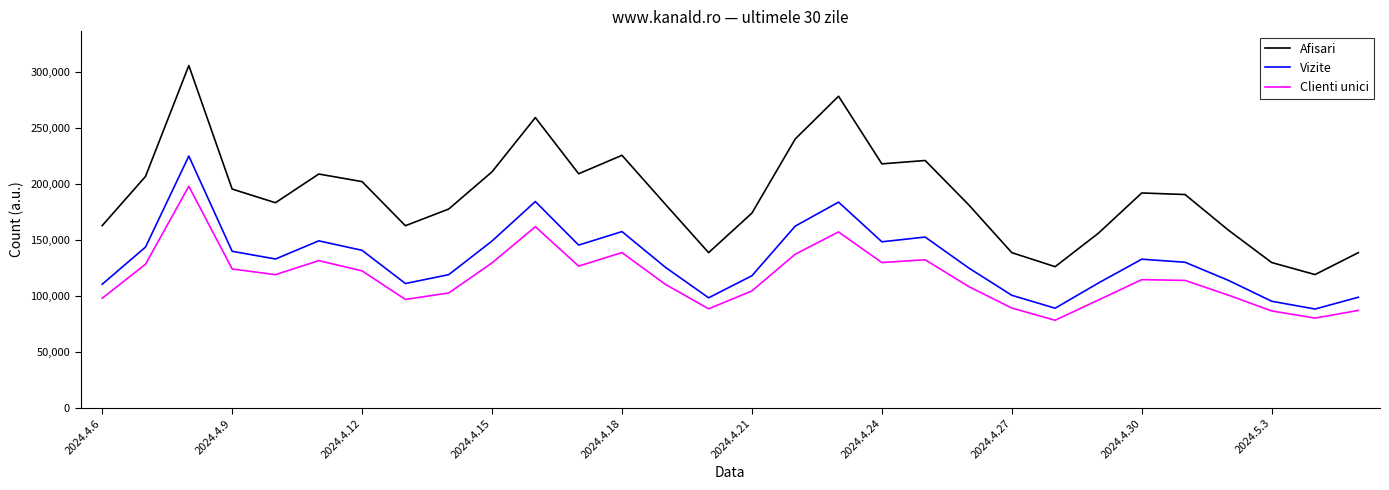

What is the minimum value for Clienti unici?

78182